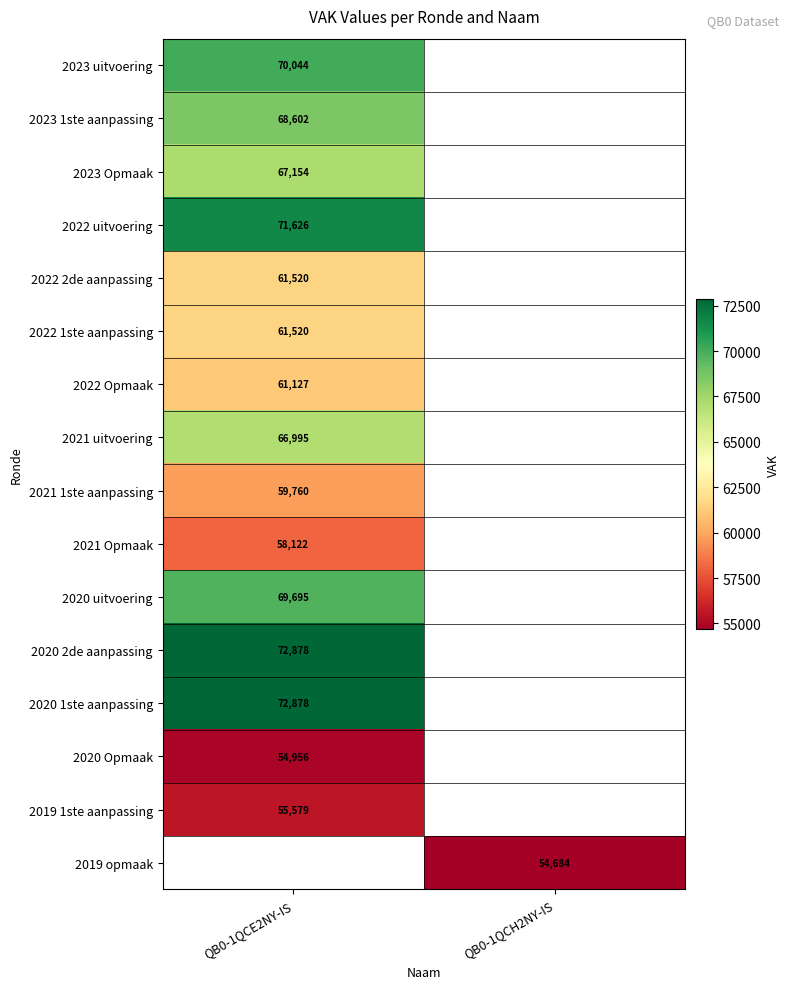

What is the maximum value shown in the chart?

72878.0